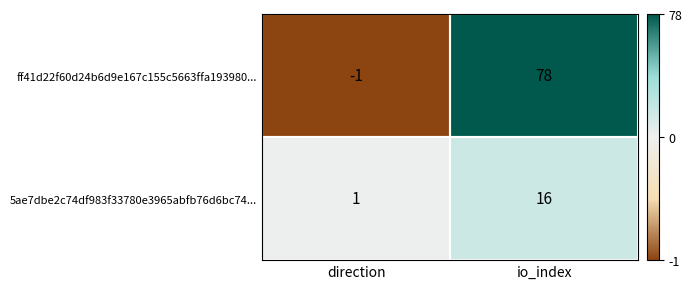

At which category is the sum across all series the highest?

io_index